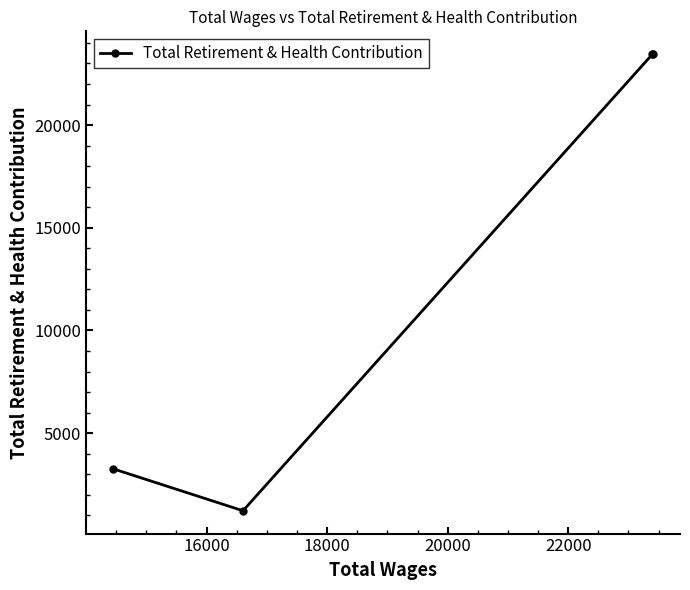

What is the smallest value displayed?

1221